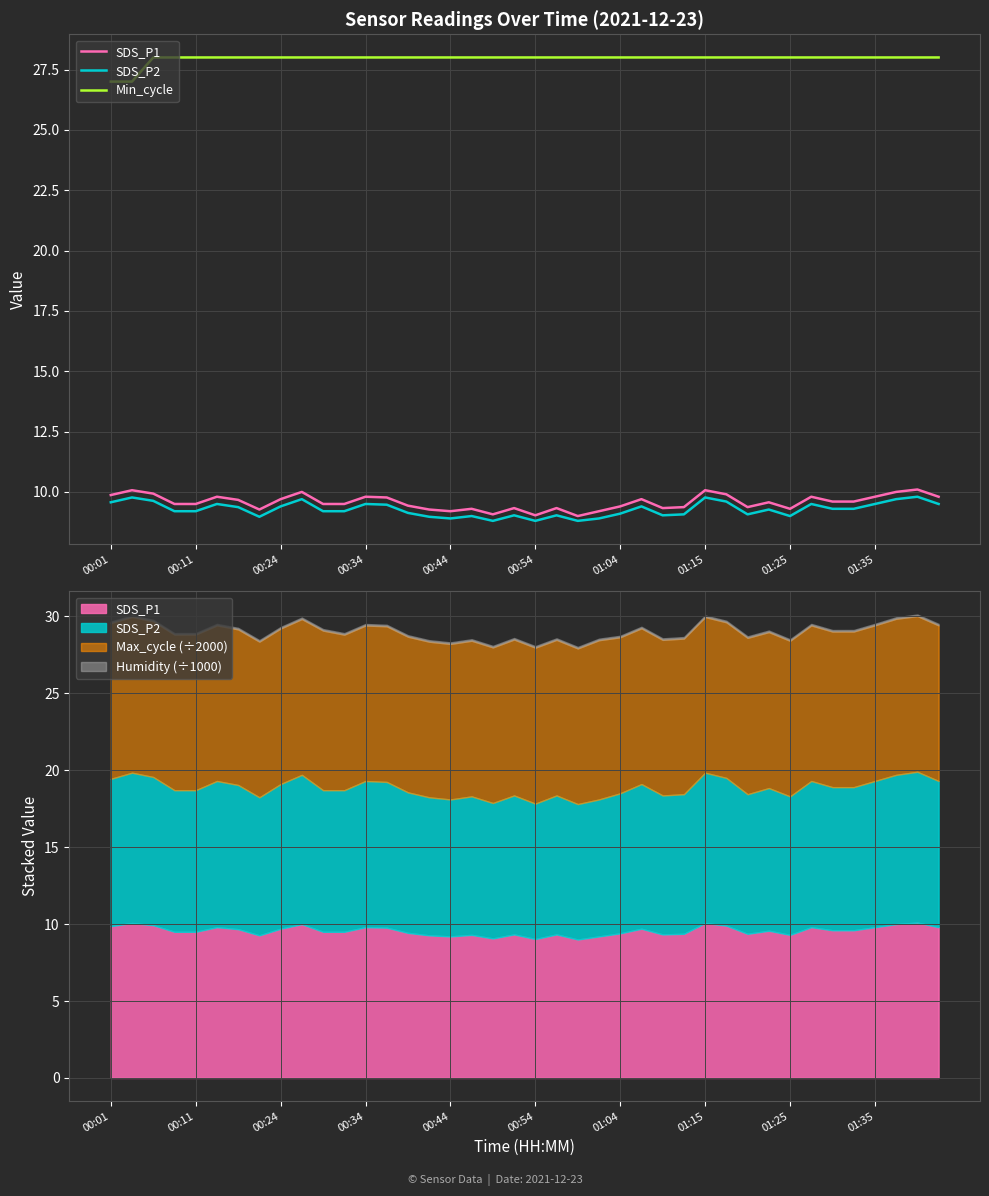

True or false: Min_cycle has more than 2 interior local peaks.

False